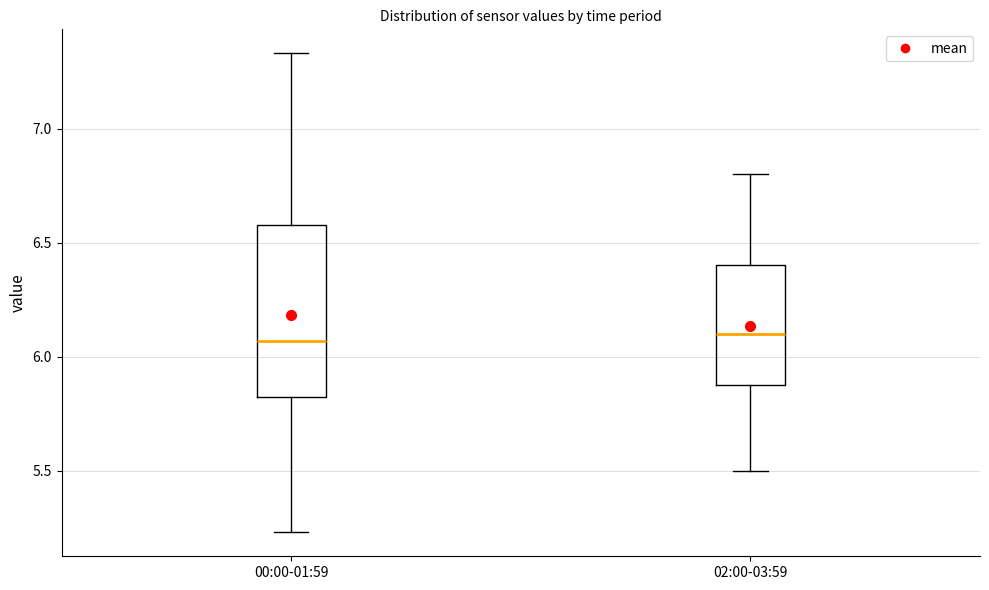

Which box is the tallest, from its lower edge to its upper edge?

00:00-01:59